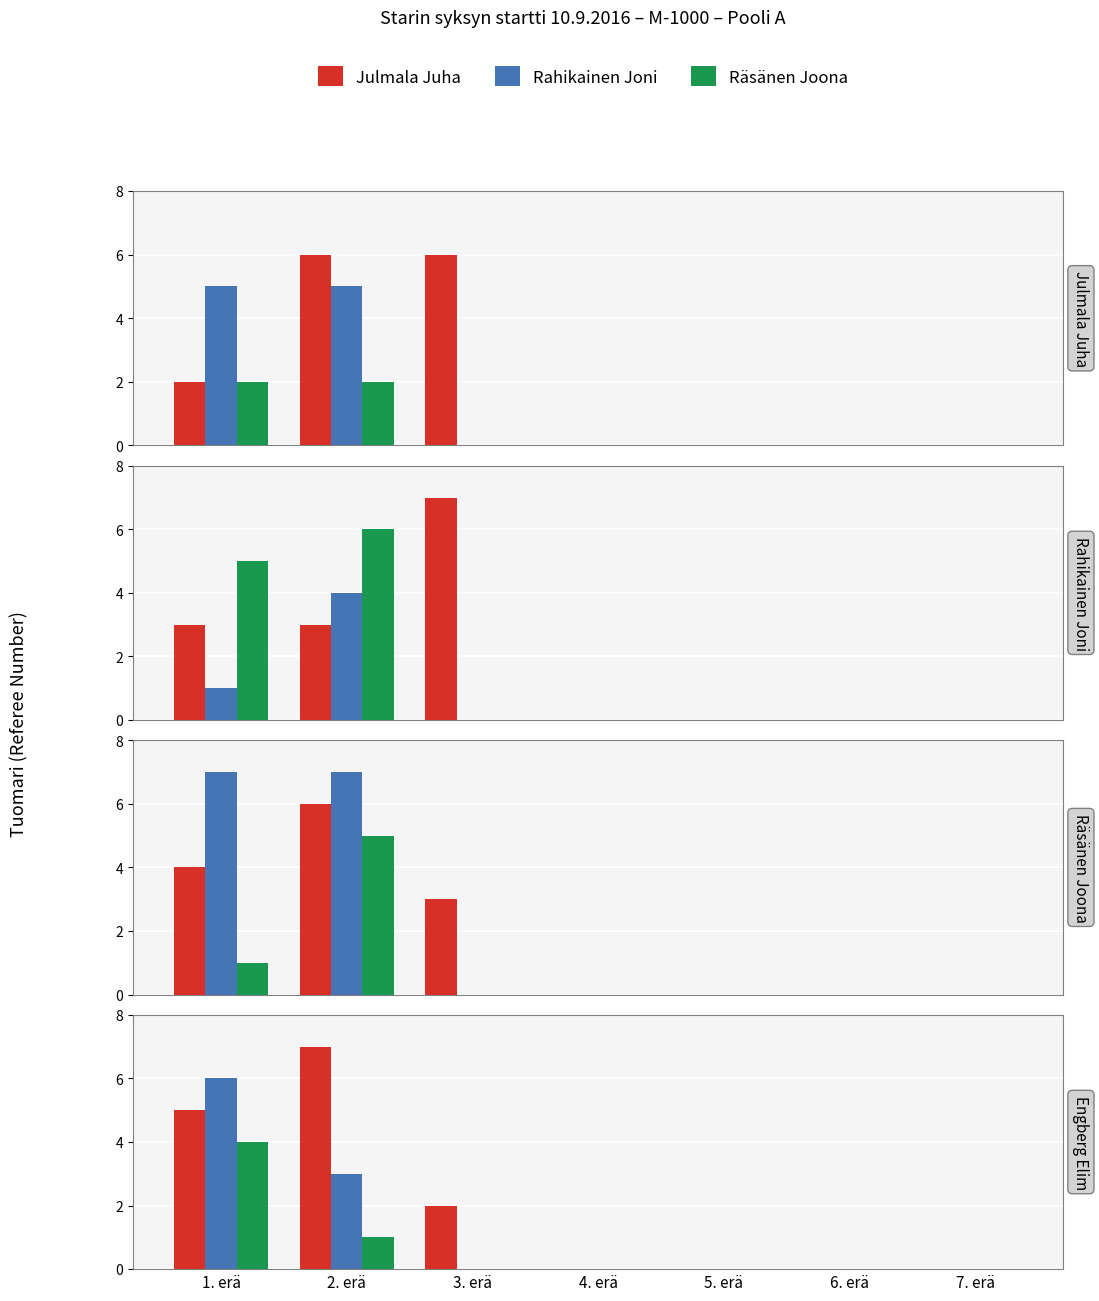

What is the maximum value shown in the chart?

7